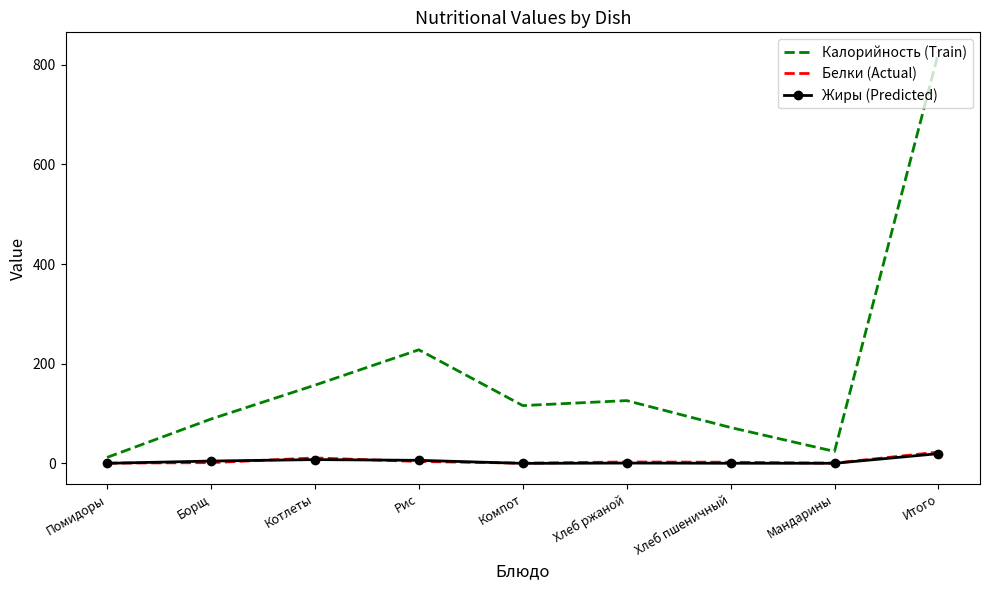

At which category does the chart reach its peak across all series?

Итого